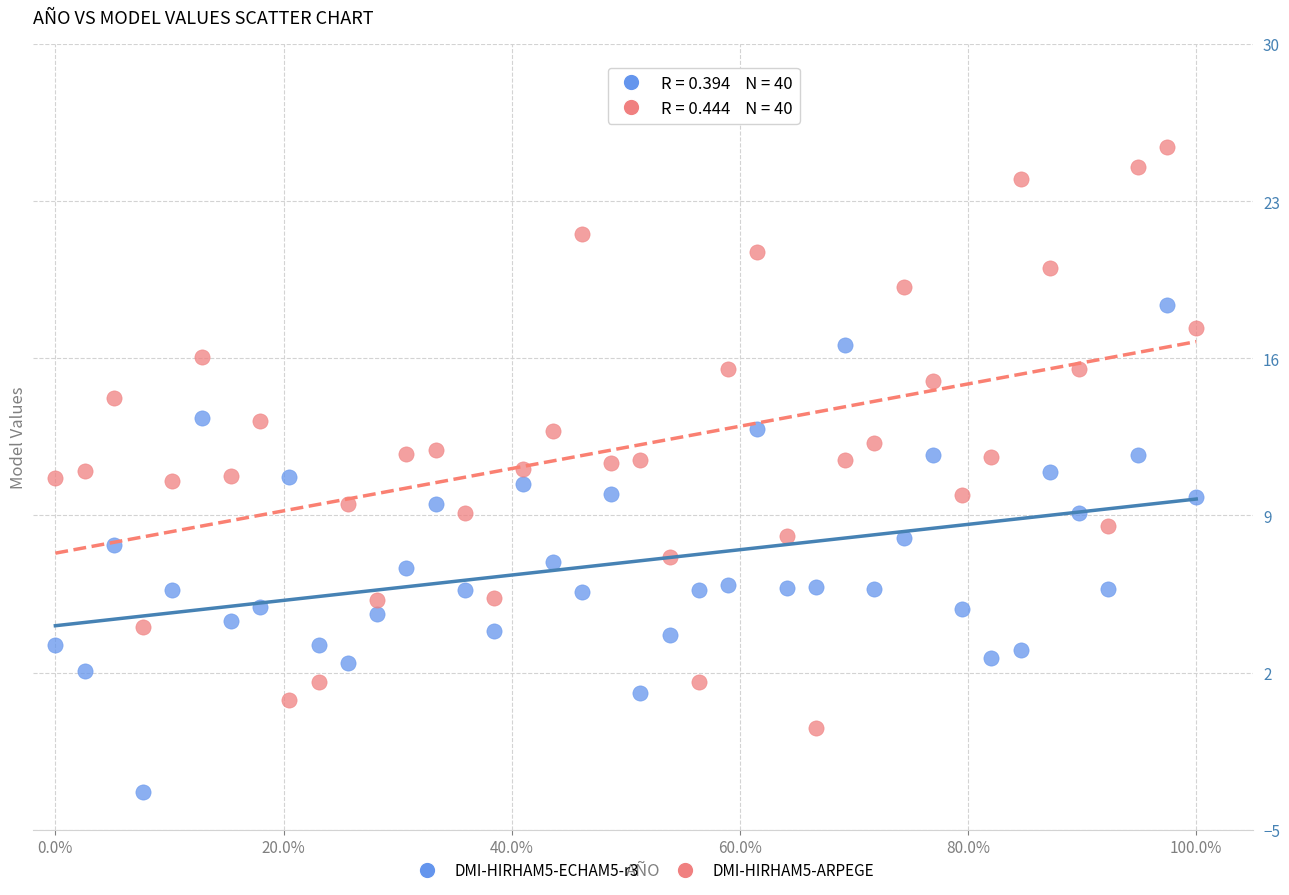

Which series contains the lowest Y value?

DMI-HIRHAM5-ECHAM5-r3